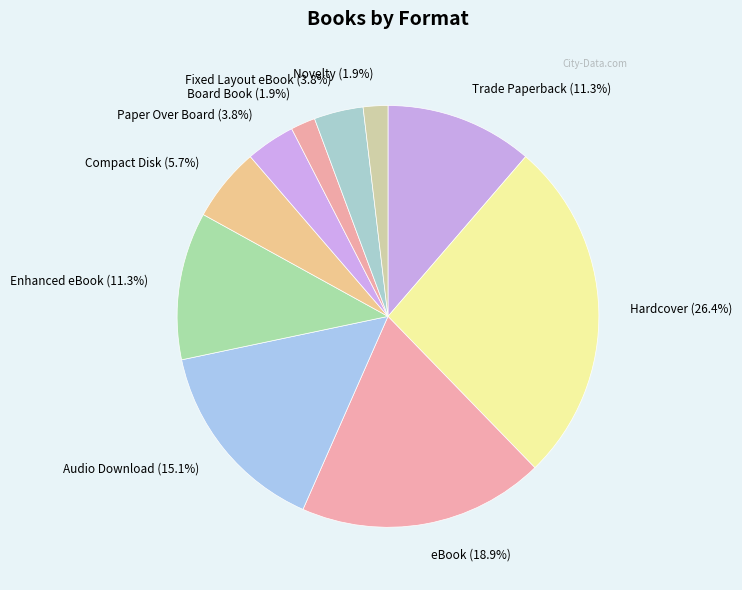

Approximately how many times larger is the value at eBook (18.9%) compared to Compact Disk (5.7%)?

3.3